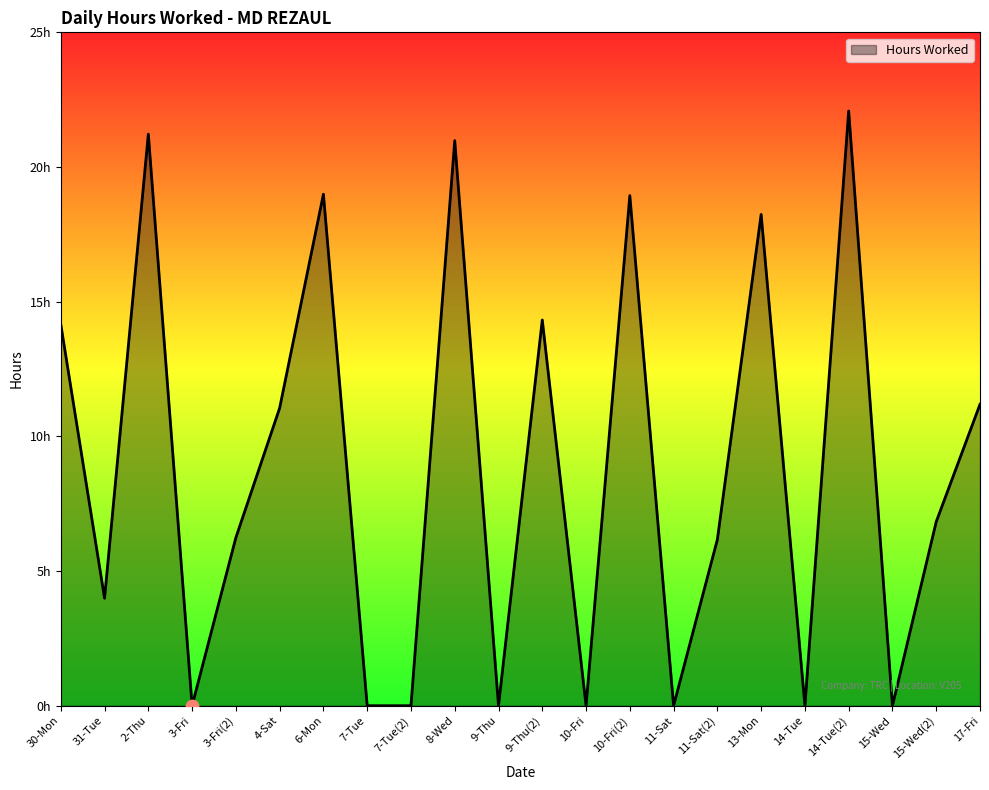

Between 14-Tue and 6-Mon, which is larger?

6-Mon